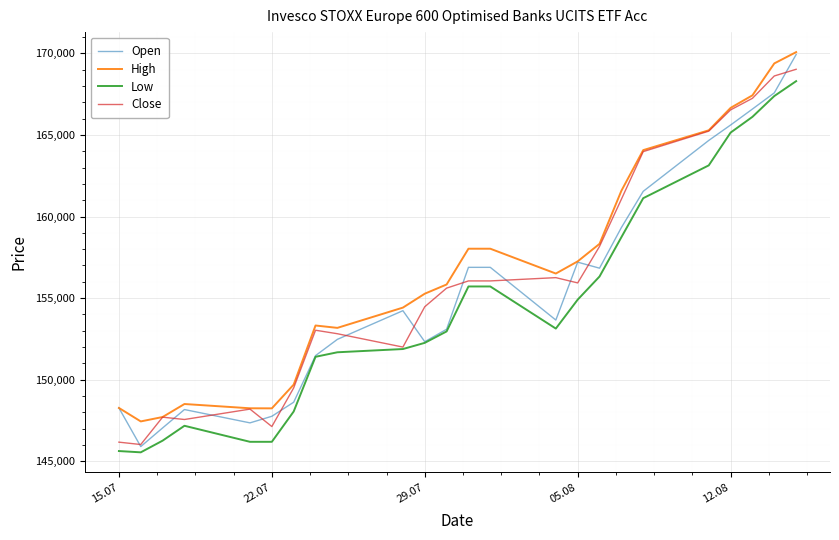

What are all the series names shown in the legend?

Open, High, Low, Close